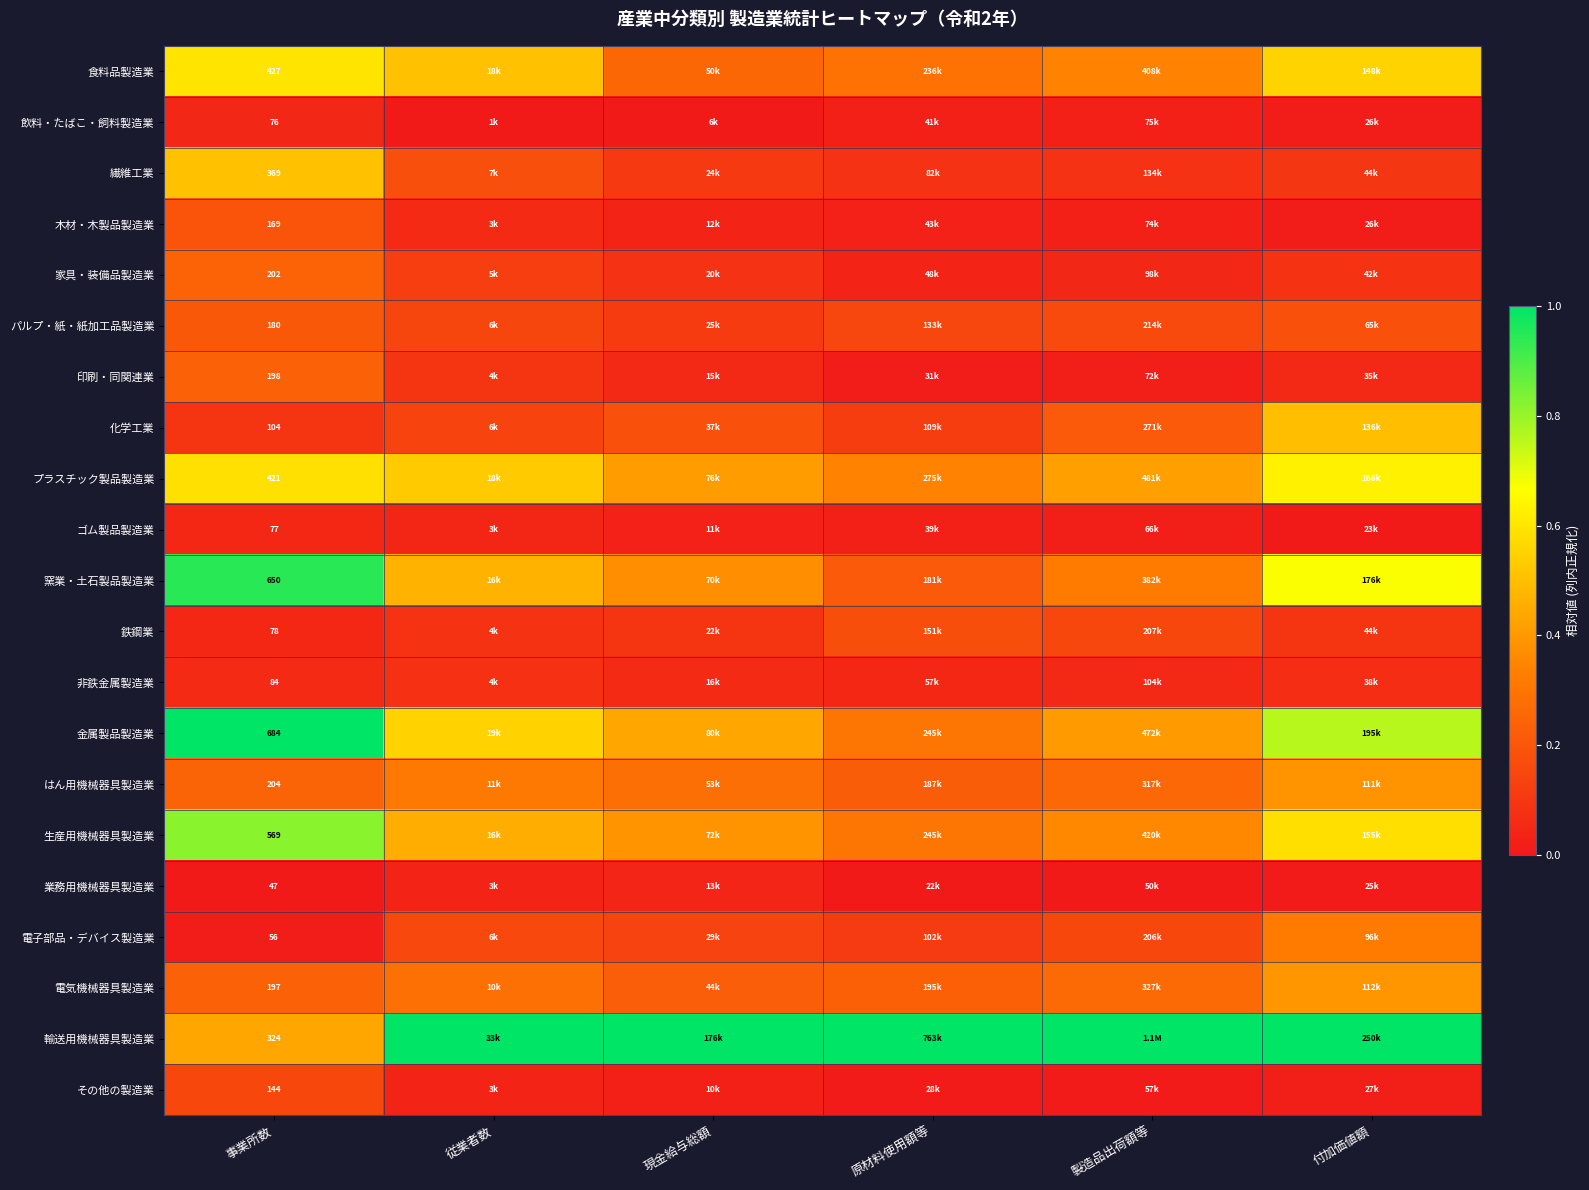

How many 食料品製造業 values are between 0 and 1?

6